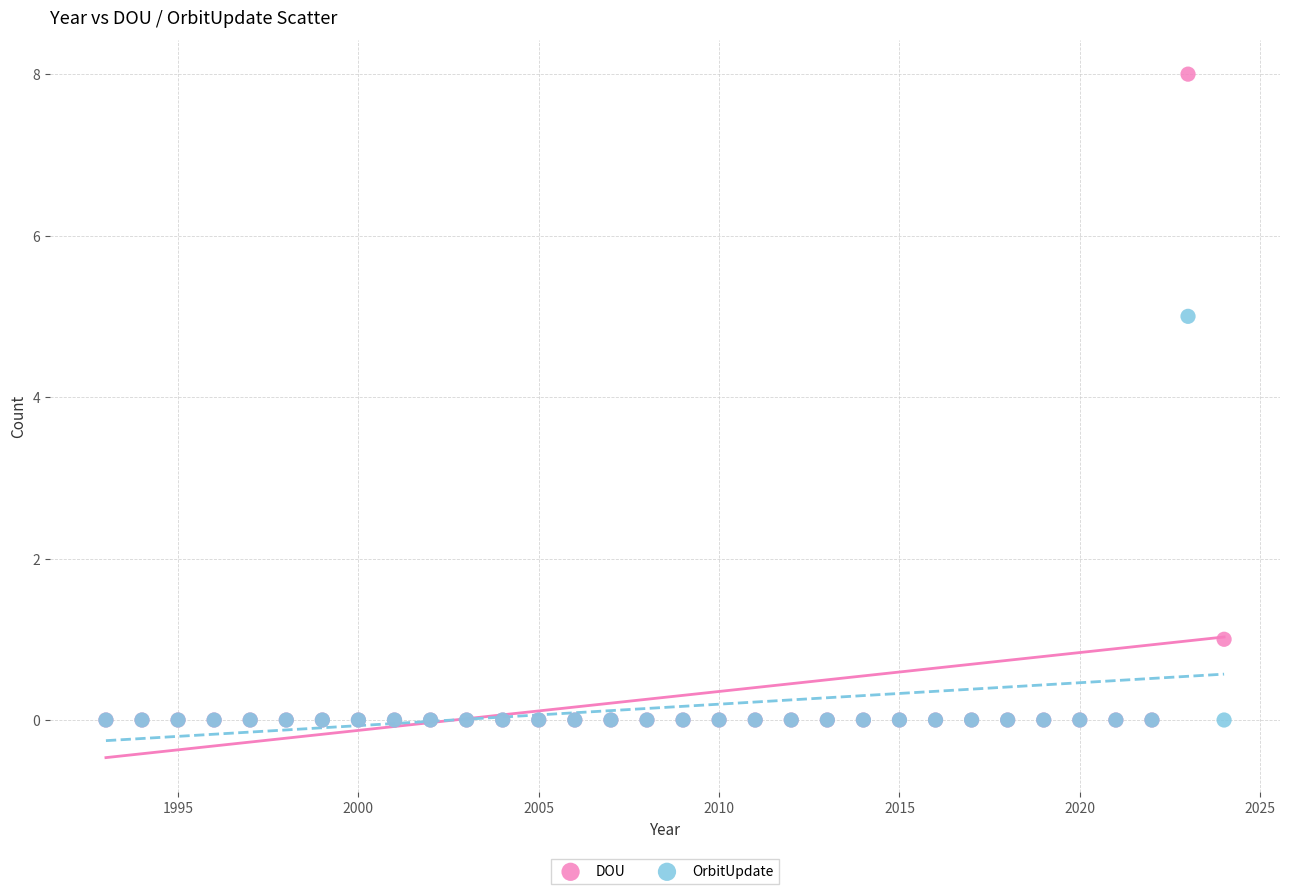

Across all series, what Y value is closest to 4?

5